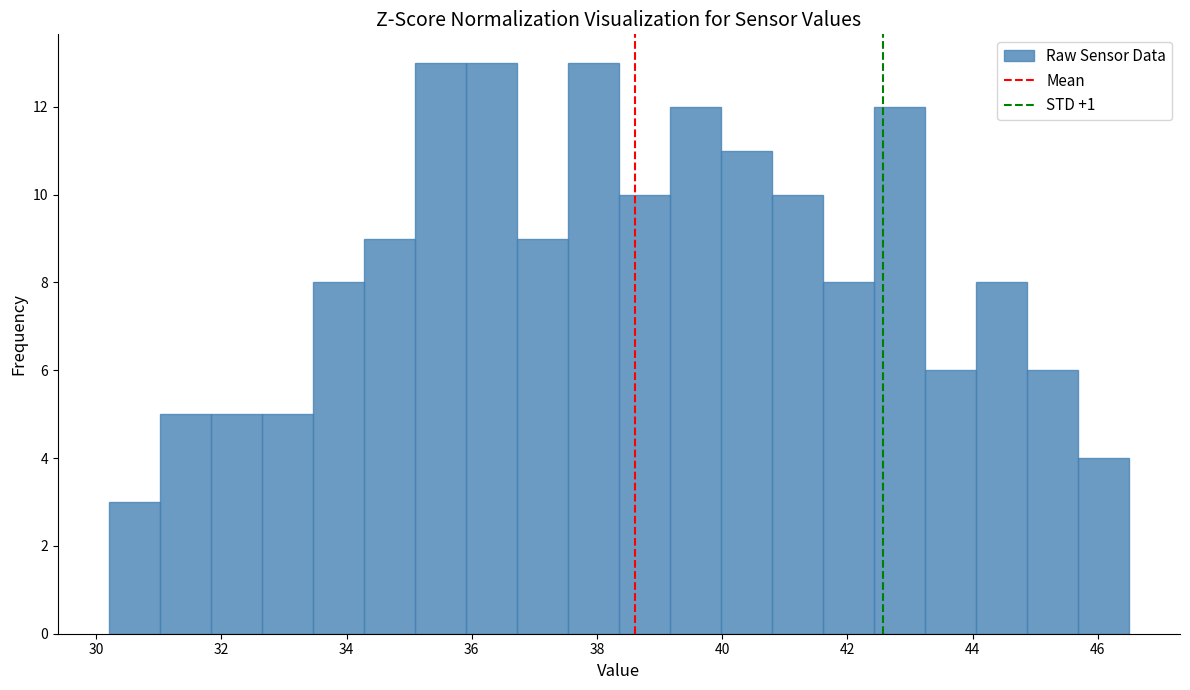

Reading left to right, list every bar in this chart as the range it spans on the x-axis followed by its height. Neither the bar edges nor the heights are printed on the chart, so give them approximately, as read against the axes.

30.2 to 31.0: 3
31.0 to 31.8: 5
31.8 to 32.6: 5
32.6 to 33.4: 5
33.4 to 34.2: 8
34.2 to 35.0: 9
35.0 to 36.0: 13
36.0 to 36.8: 13
36.8 to 37.6: 9
37.6 to 38.4: 13
38.4 to 39.2: 10
39.2 to 40.0: 12
40.0 to 40.8: 11
40.8 to 41.6: 10
41.6 to 42.4: 8
42.4 to 43.2: 12
43.2 to 44.0: 6
44.0 to 44.8: 8
44.8 to 45.6: 6
45.6 to 46.6: 4